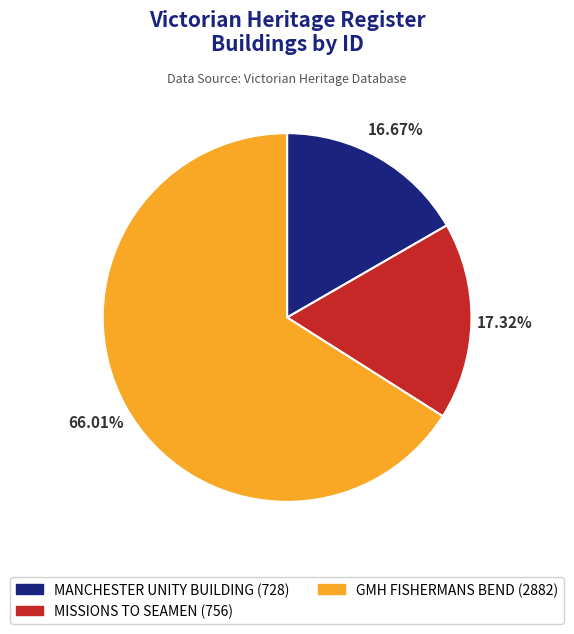

Is it true that GMH FISHERMANS BEND is 66% of the pie?

True